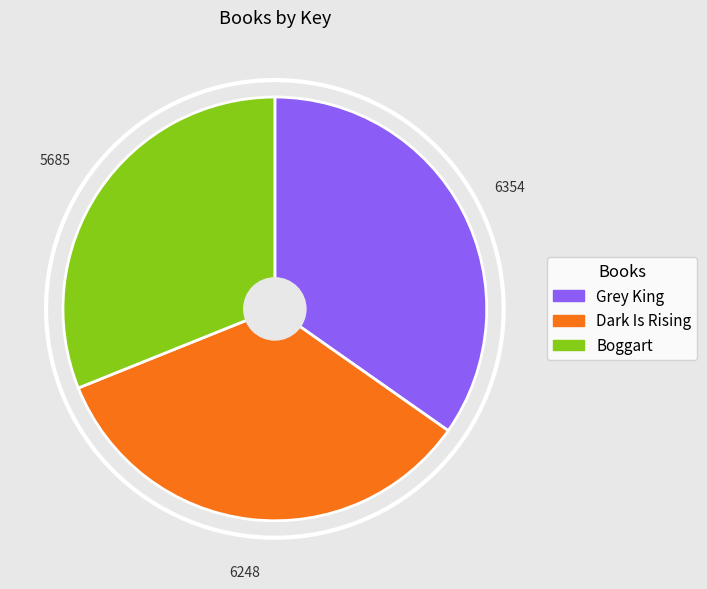

The Dark Is Rising slice represents 34% of the pie. True or false?

True